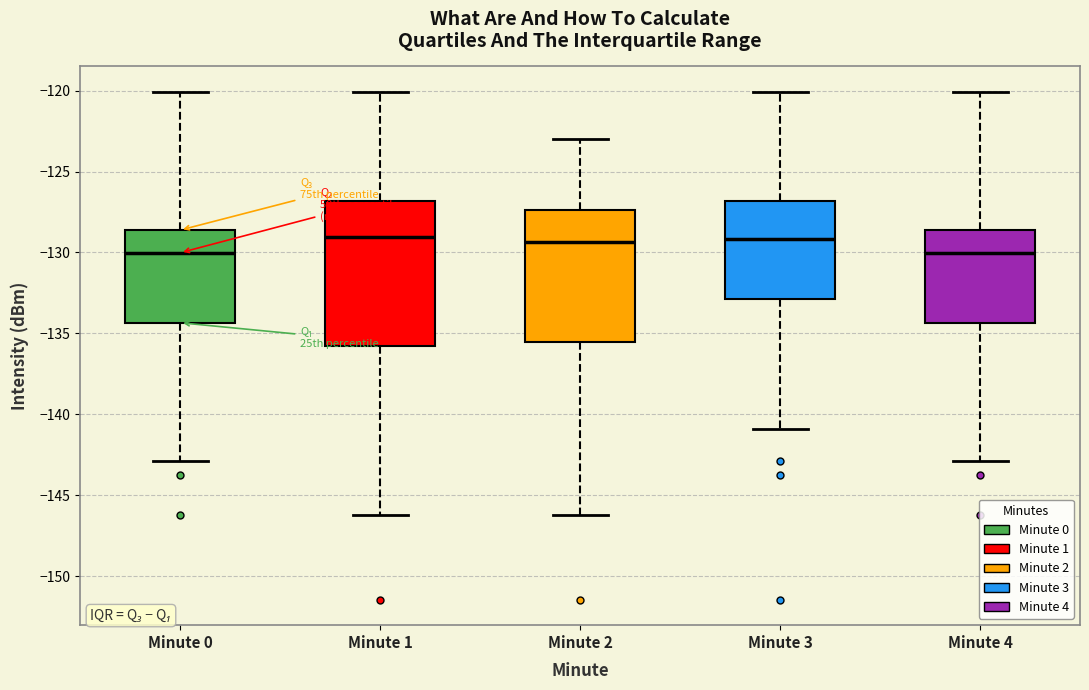

Reading left to right, transcribe this box plot: for each box, give where its median line is, the range the box spans, and where its two whiskers end, as read against the y-axis. The values are not printed on the chart, so give them approximately, as read against the axis.

Minute 0: median -130.0, box -134.5 to -128.5, whiskers -143.0 to -120.0
Minute 1: median -129.0, box -136.0 to -127.0, whiskers -146.0 to -120.0
Minute 2: median -129.5, box -135.5 to -127.5, whiskers -146.0 to -123.0
Minute 3: median -129.0, box -133.0 to -127.0, whiskers -141.0 to -120.0
Minute 4: median -130.0, box -134.5 to -128.5, whiskers -143.0 to -120.0